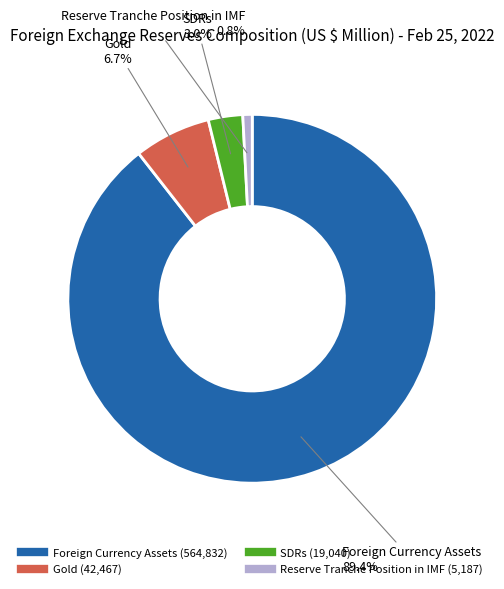

Rank the categories by value from lowest to highest.

Reserve Tranche Position in IMF, SDRs, Gold, Foreign Currency Assets